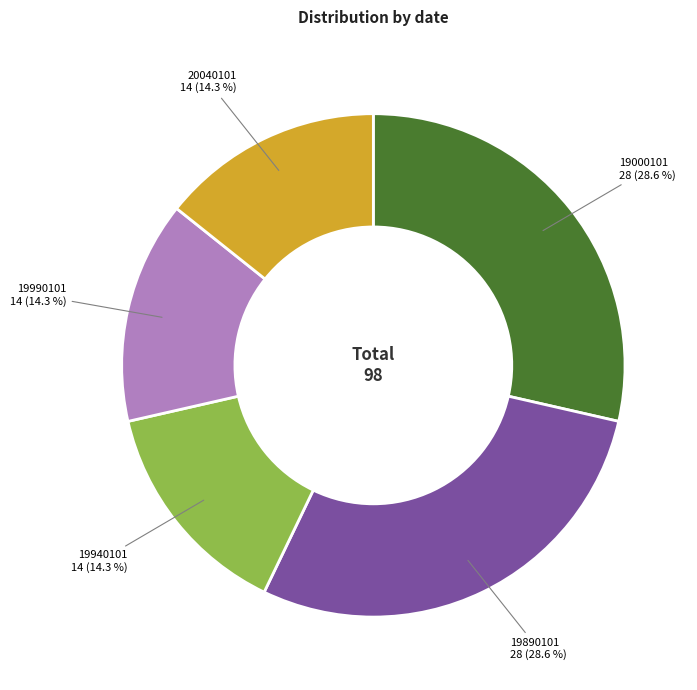

Does any single category account for the majority?

No